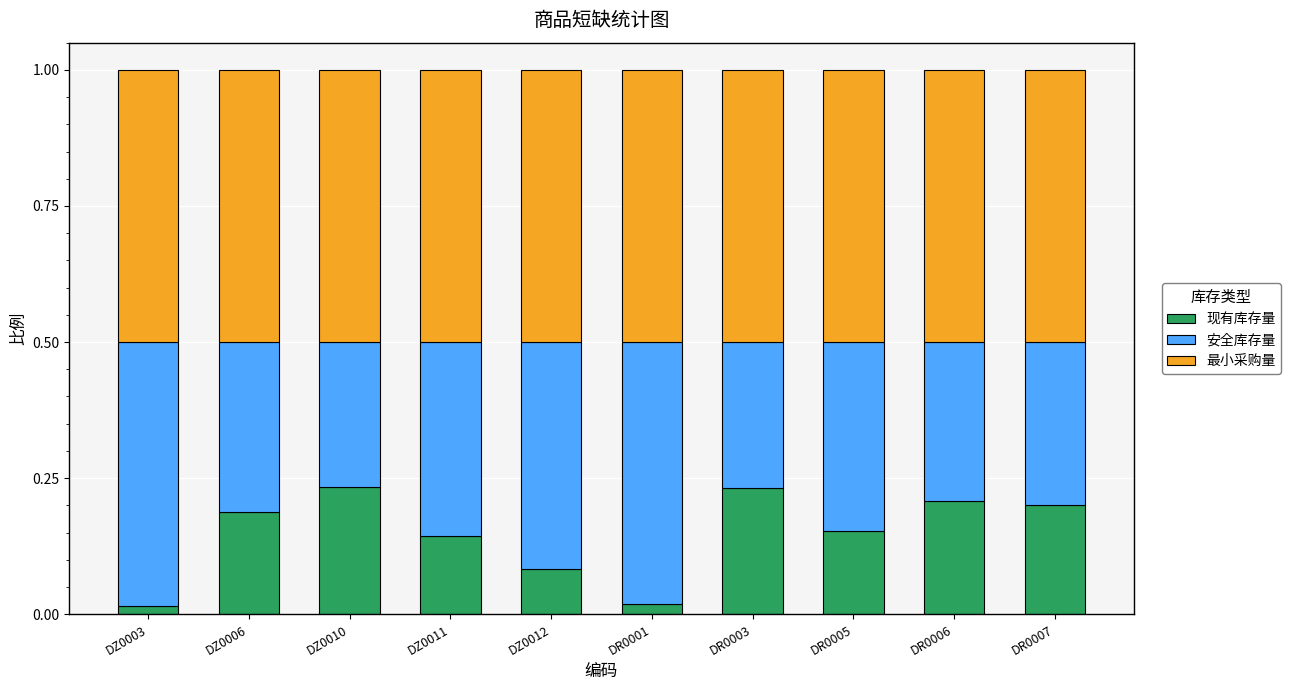

Is it true that 现有库存量 equals 0.3 at DZ0006?

False